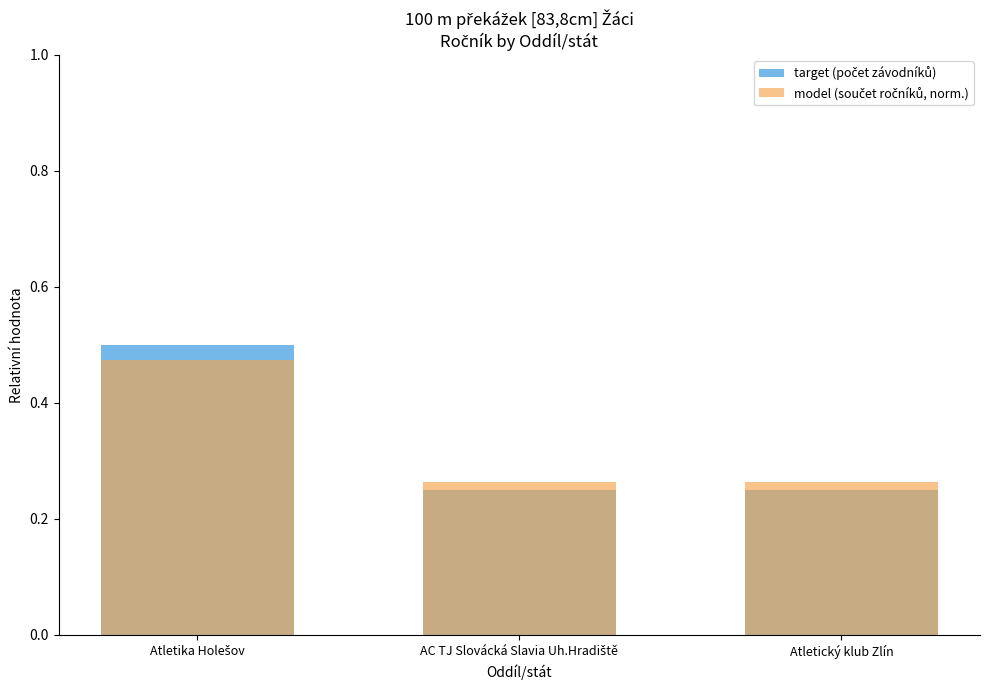

Which series changed the most between Atletika Holešov and Atletický klub Zlín?

target (počet závodníků)